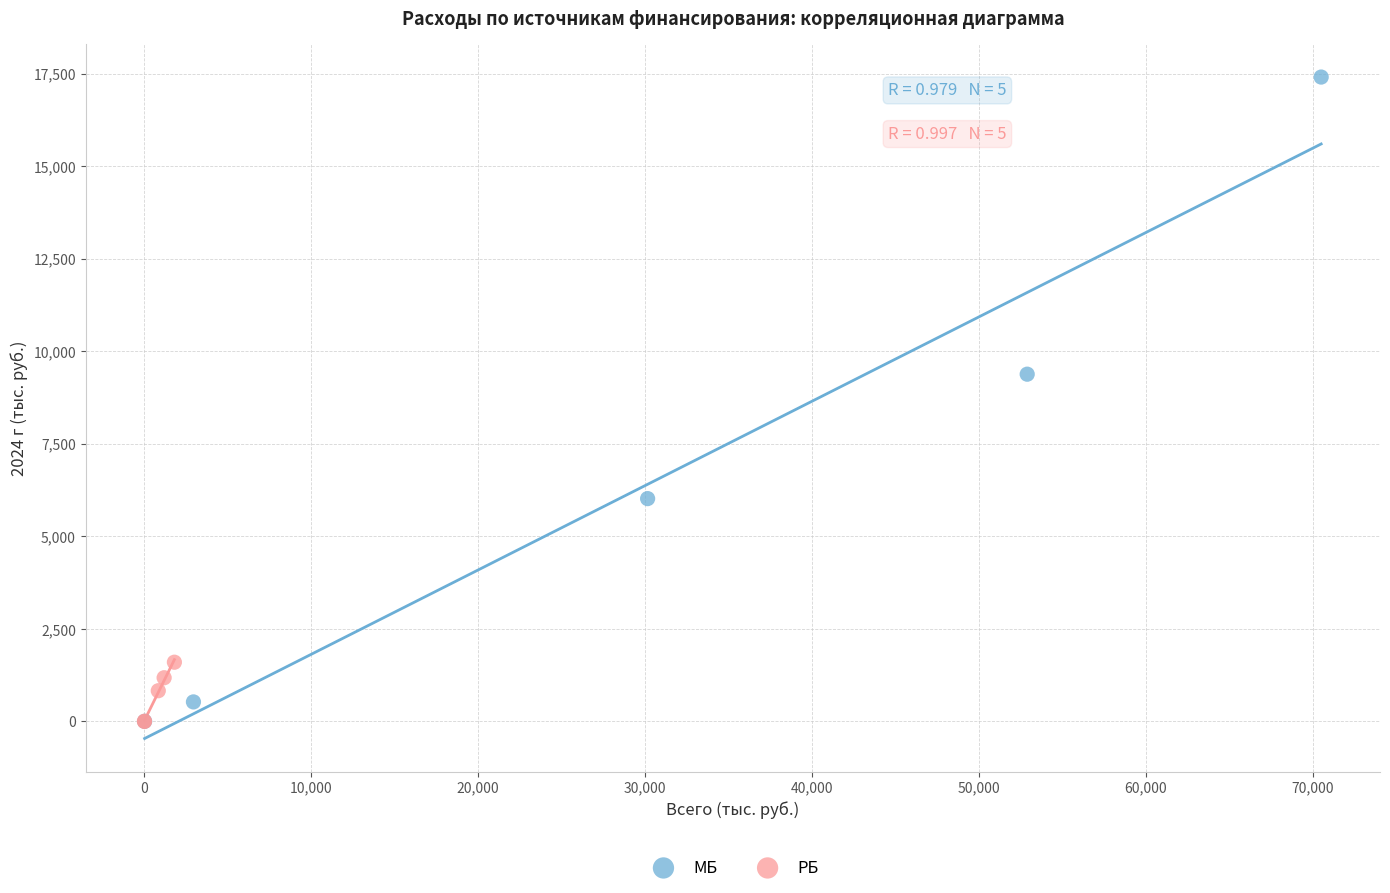

What are all the series names shown in the legend?

МБ, РБ